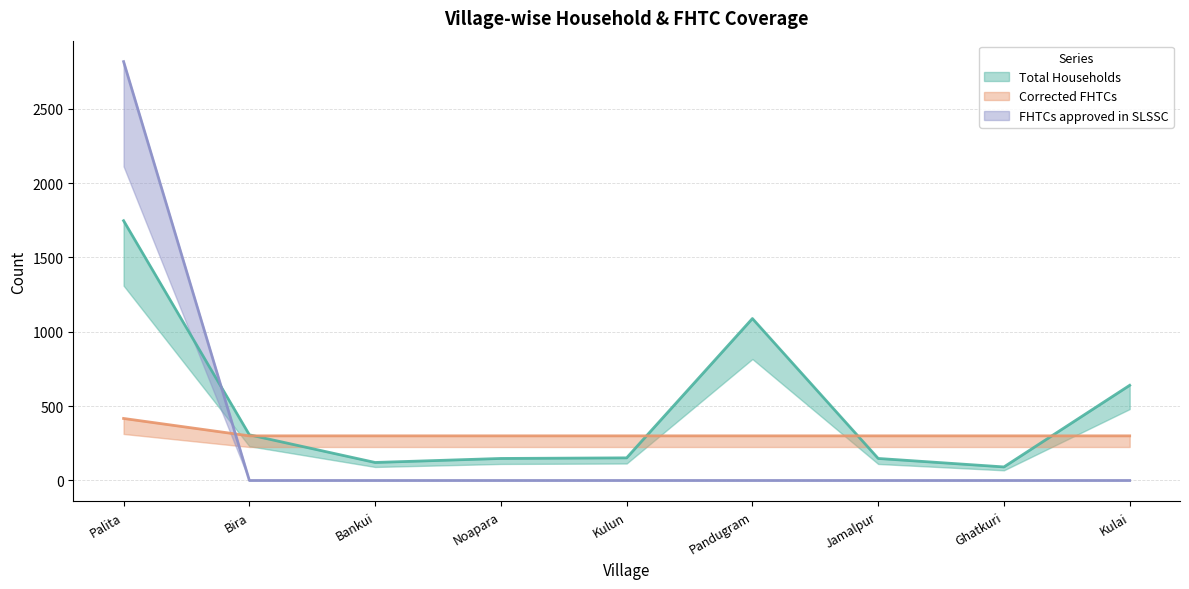

What is the difference between the highest and lowest values at Palita?

2400